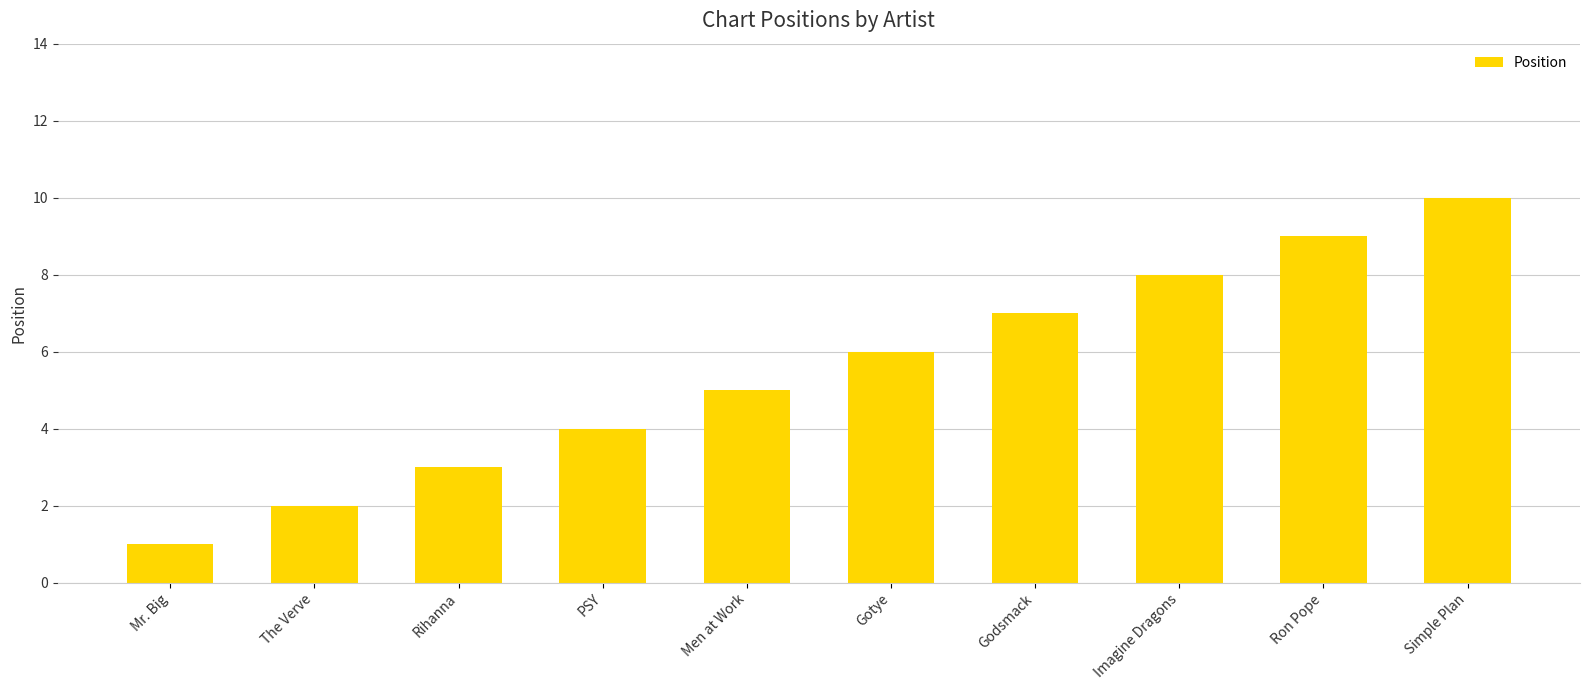

Reading left to right, transcribe all the data shown in this chart.

1	2	3	4	5	6	7	8	9	10